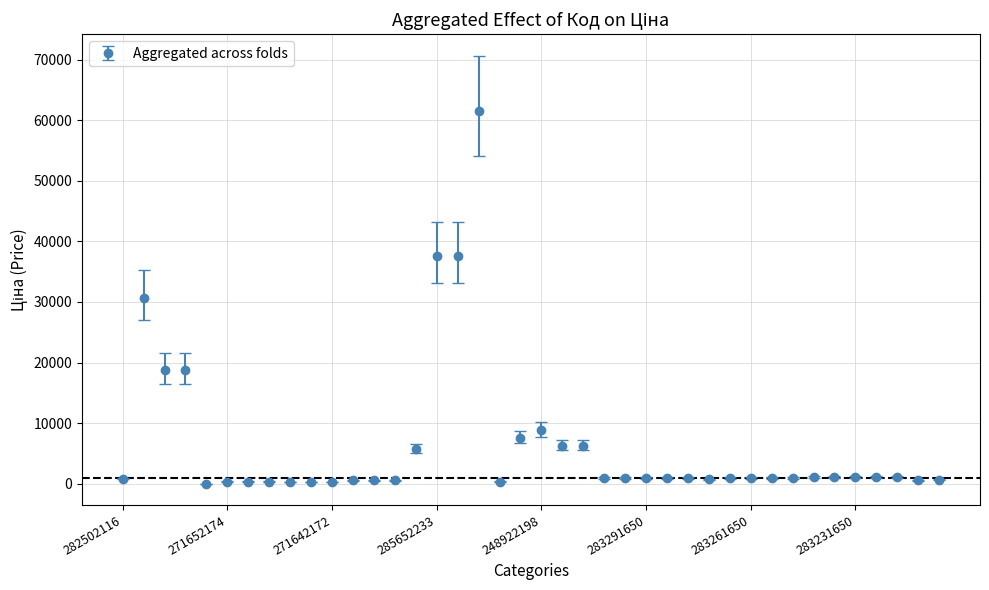

What is the maximum value shown in the chart?

61434.3